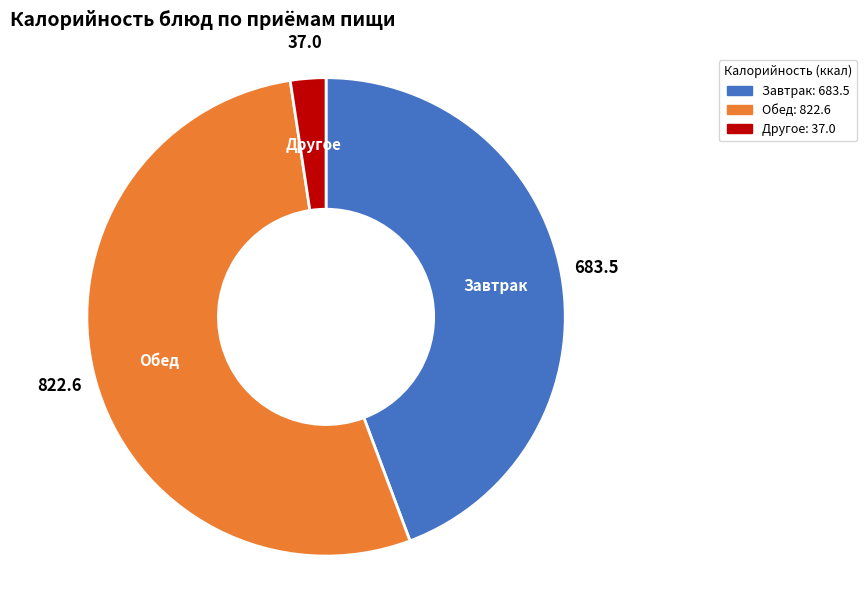

Does any single category account for the majority?

Yes